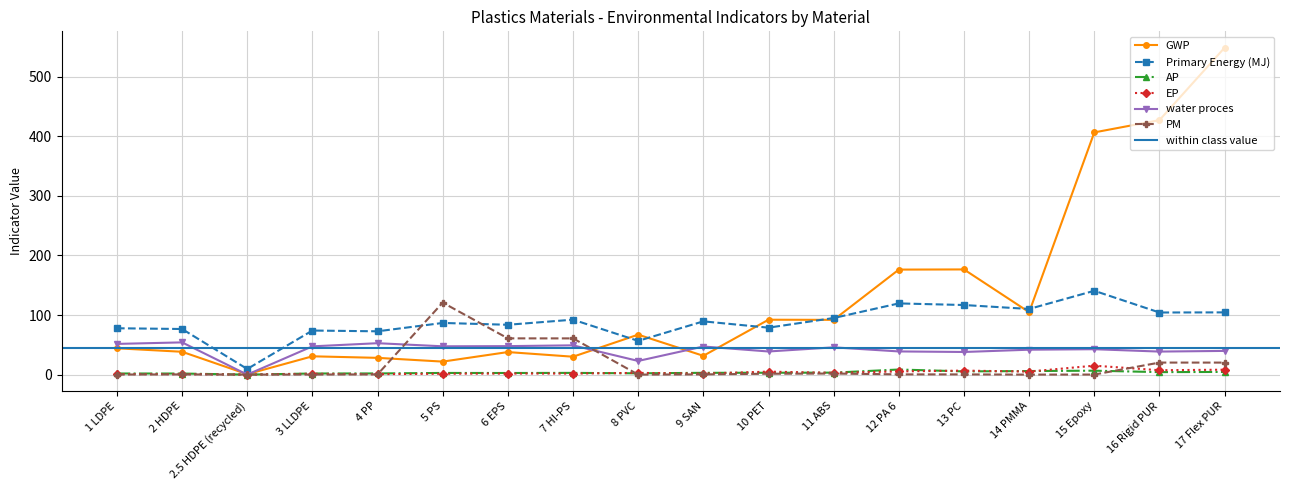

What is the average value of the PM series?

16.0